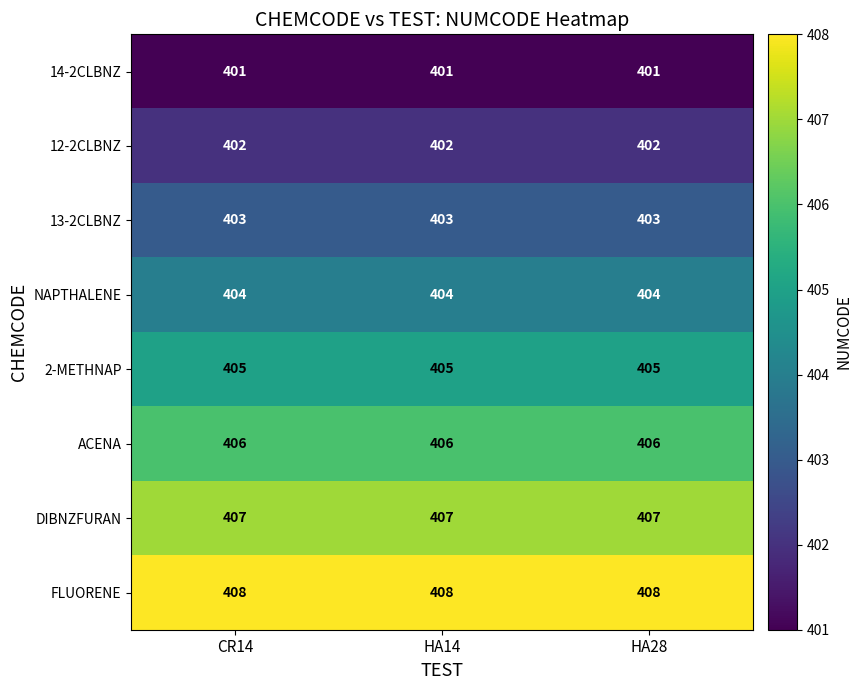

Which series changed the most between CR14 and HA14?

14-2CLBNZ